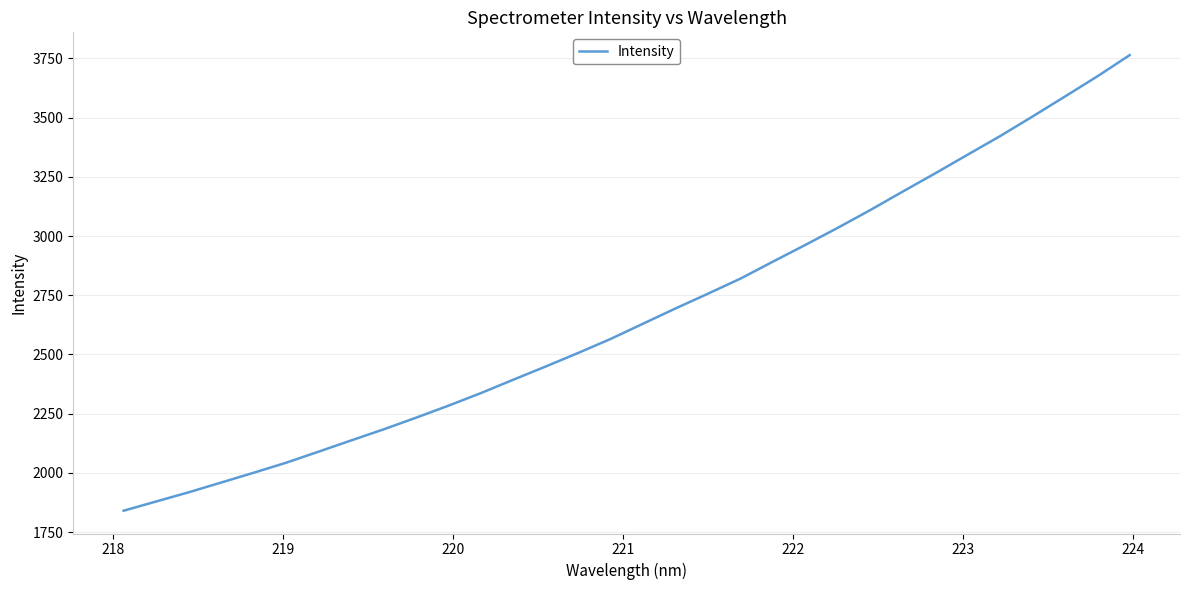

What is the difference between the maximum and minimum values?

1923.0